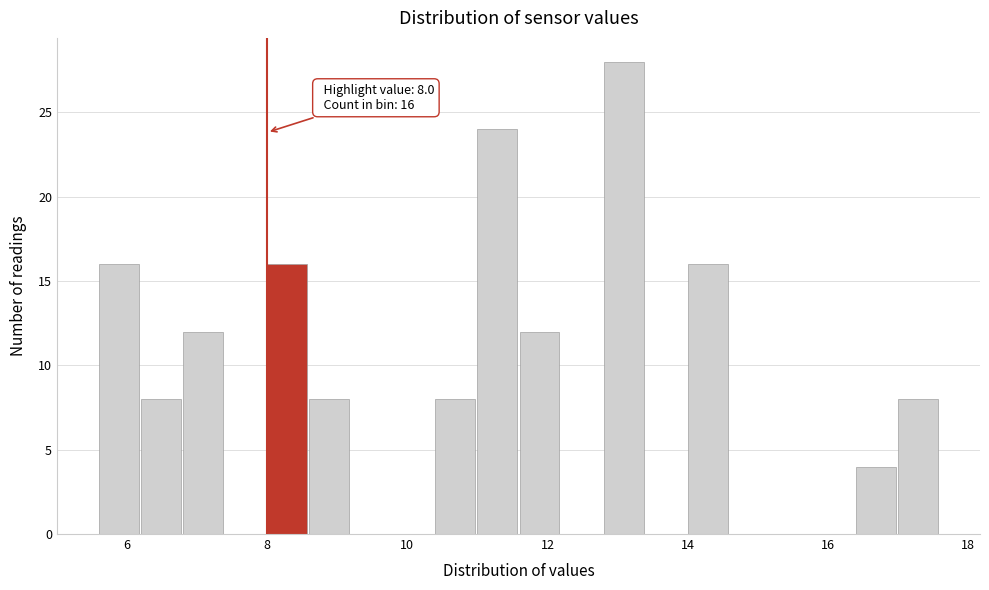

Around what value on the x-axis is the tallest bar? Give the approximate position of its centre, as read against the axis.

13.0